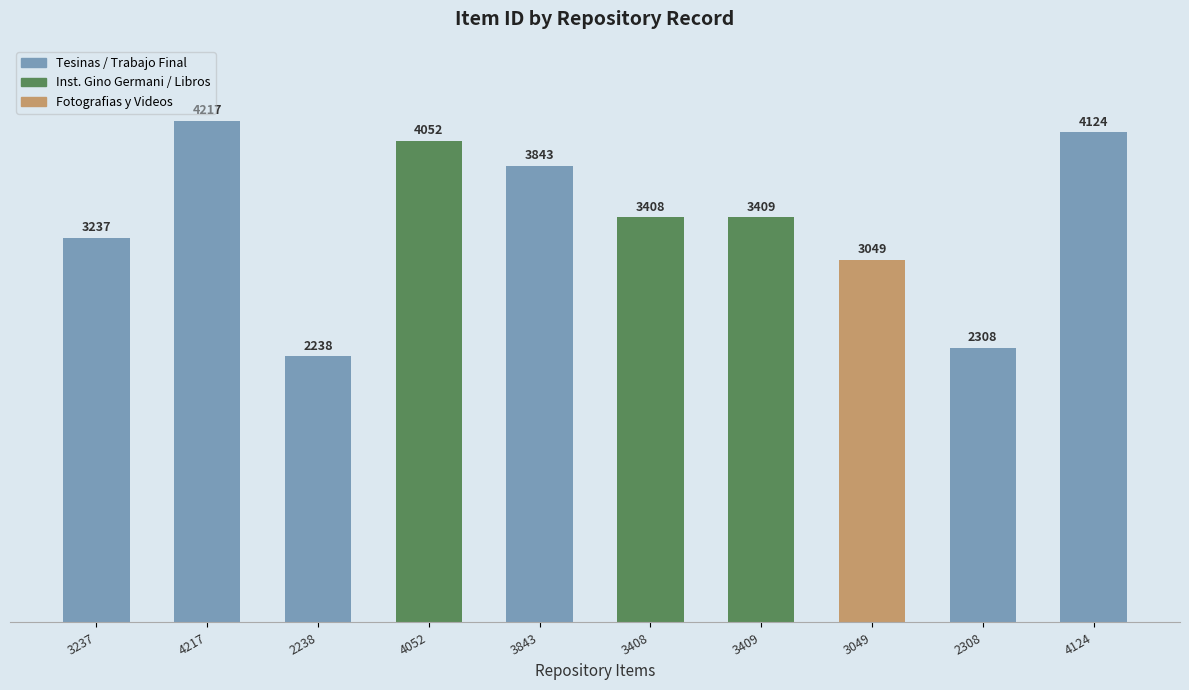

What is the label of the 1st bar from the right?

4124